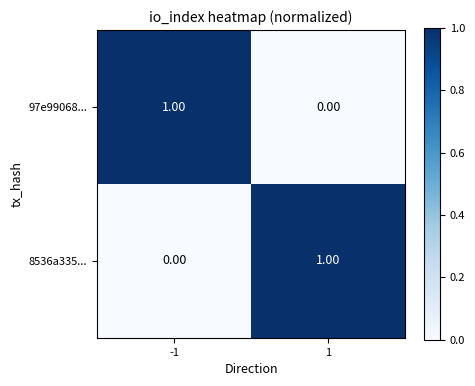

Rank the categories by 97e99068... value from highest to lowest.

-1, 1